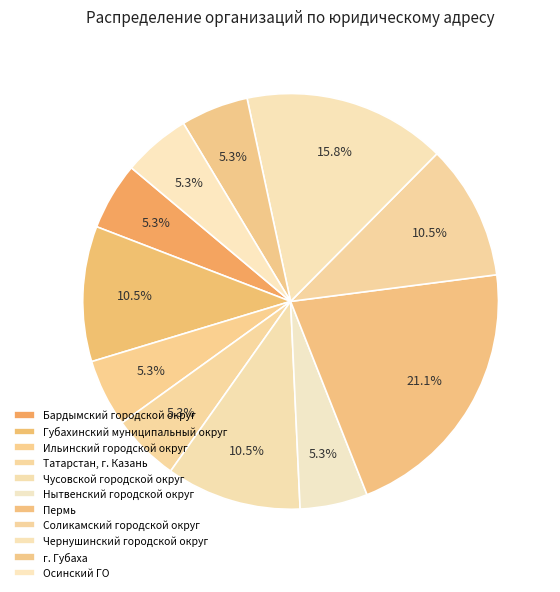

What is the smallest slice in the pie chart?

Бардымский городской округ